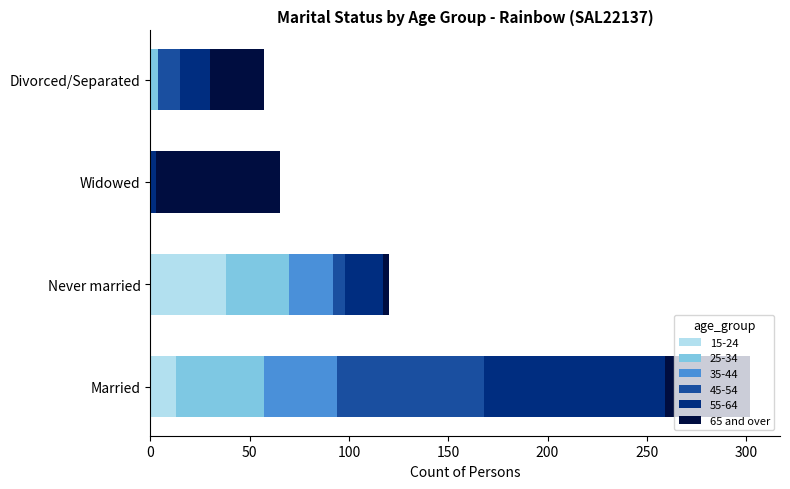

At which category is the sum across all series the highest?

Married